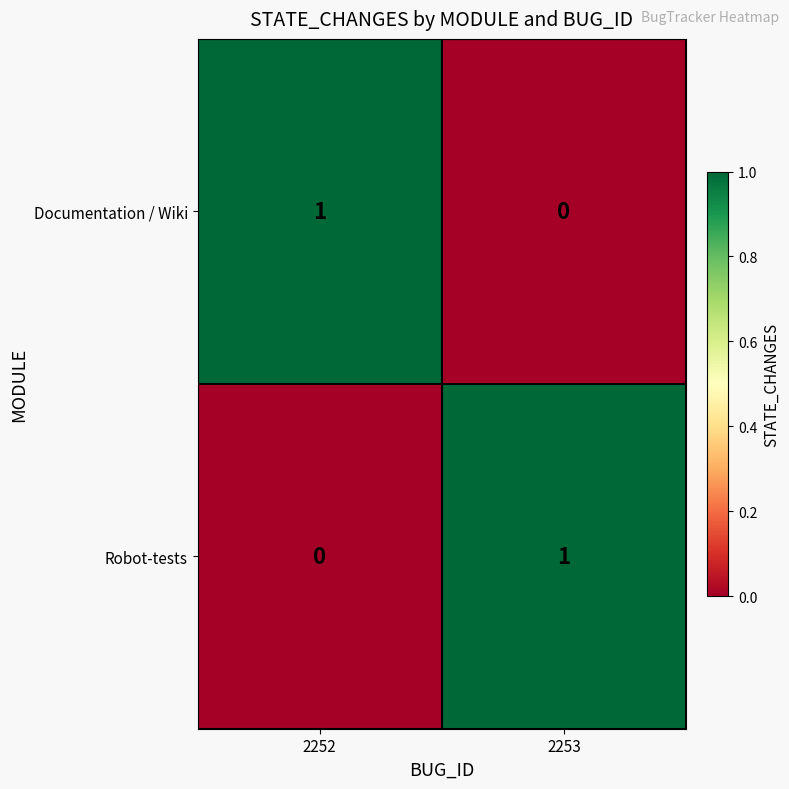

At 2253, list the series in order from largest to smallest.

Robot-tests, Documentation / Wiki